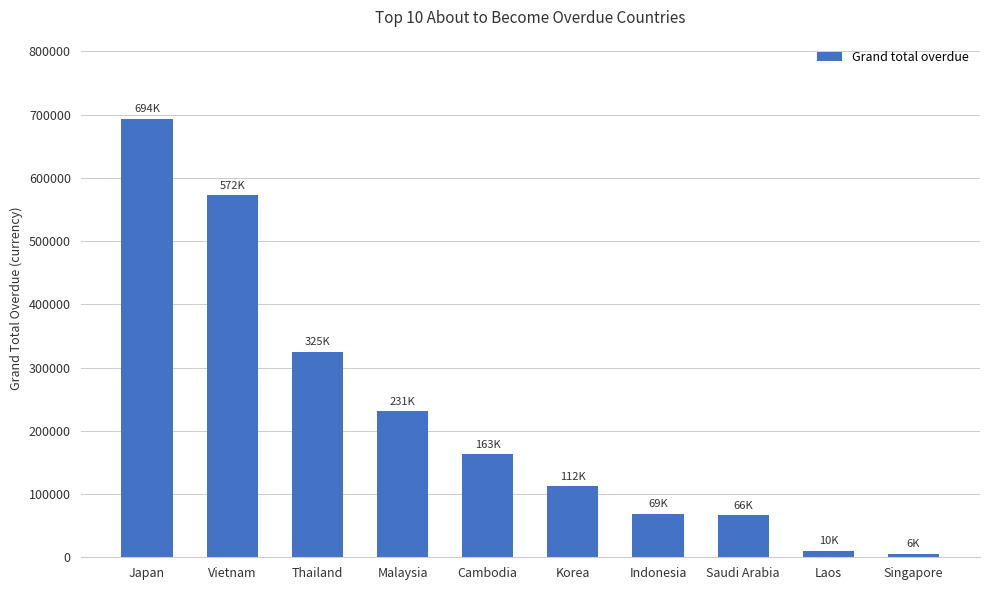

What is the greatest value displayed?

693562.2